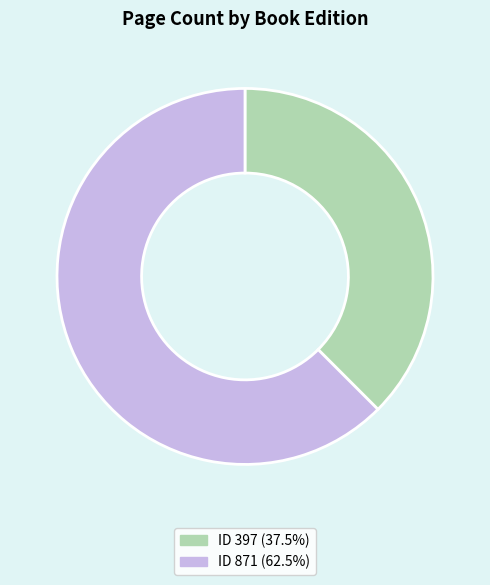

Does any single category account for the majority?

Yes